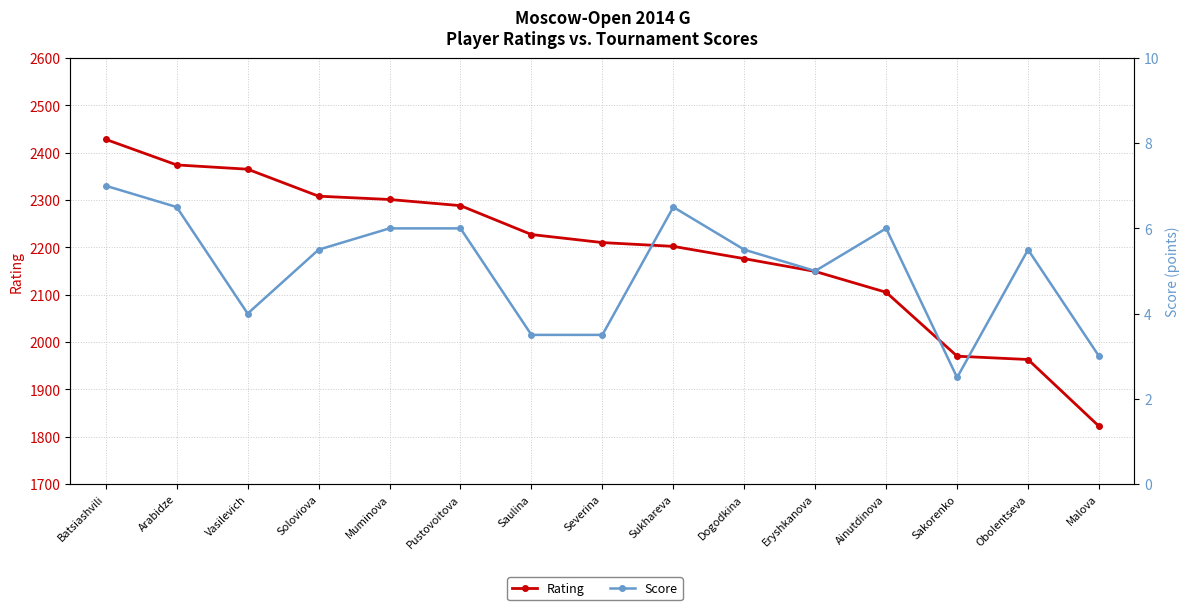

What is the value of the Rating point at the 13th from the left?

1970.0